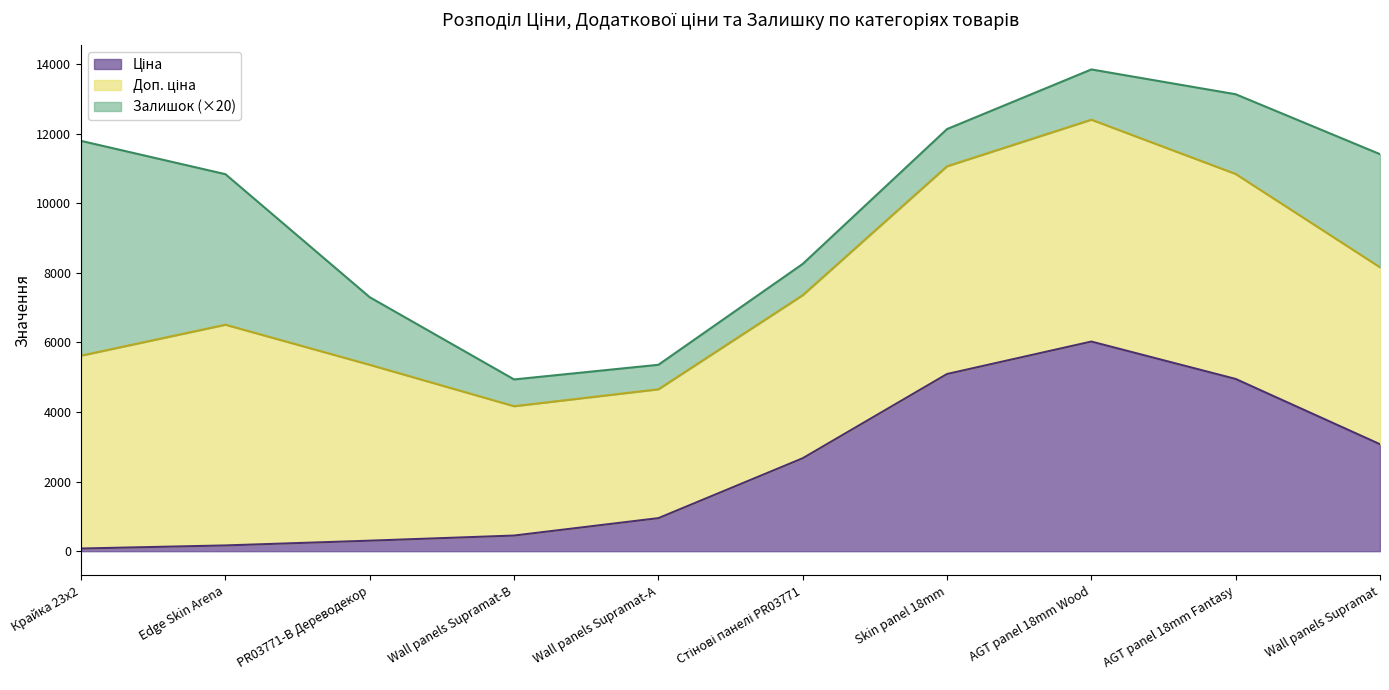

What is the total value across all series at Skin panel 18mm?

12134.4